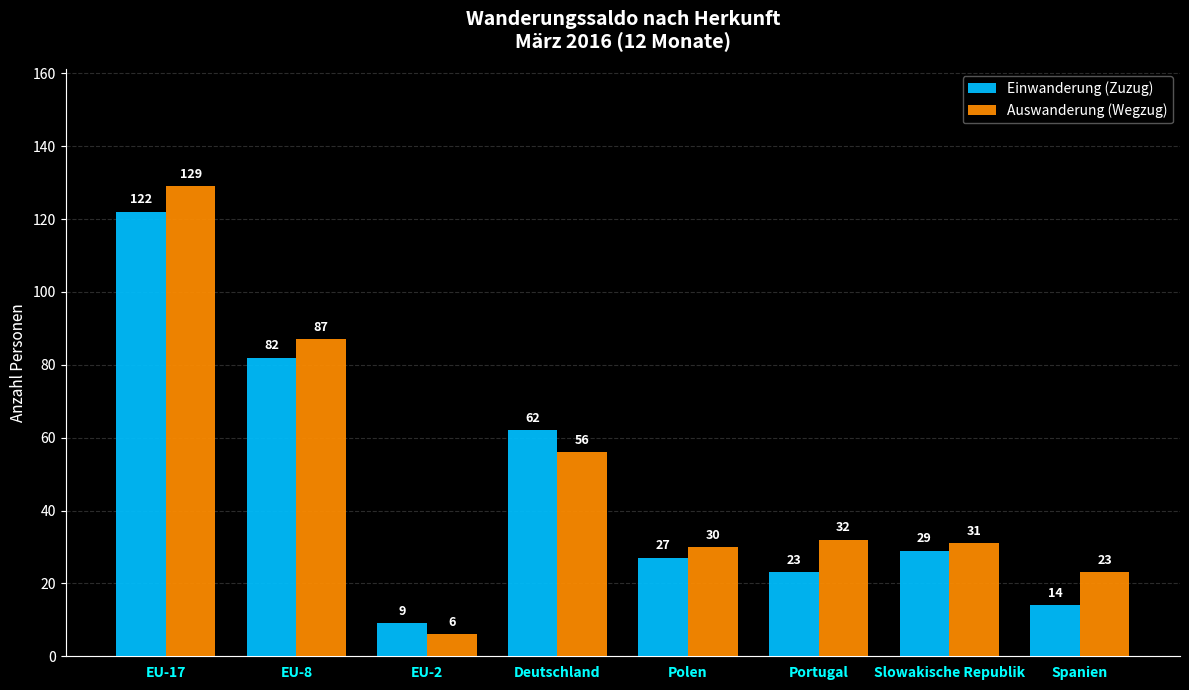

How many distinct data groups are displayed?

2